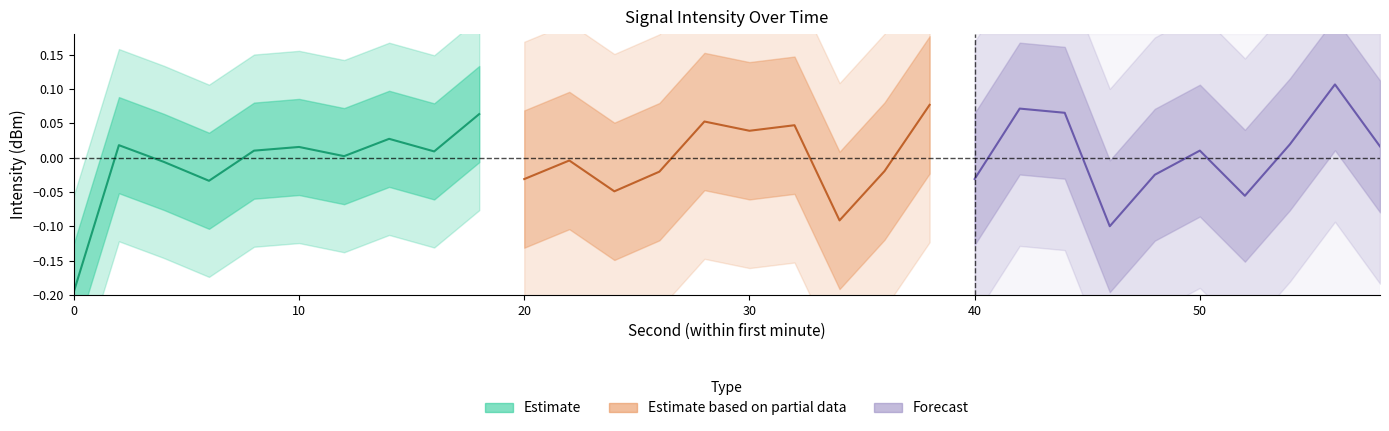

Rank the series by their average value, from highest to lowest.

Forecast, Estimate based on partial data, Estimate